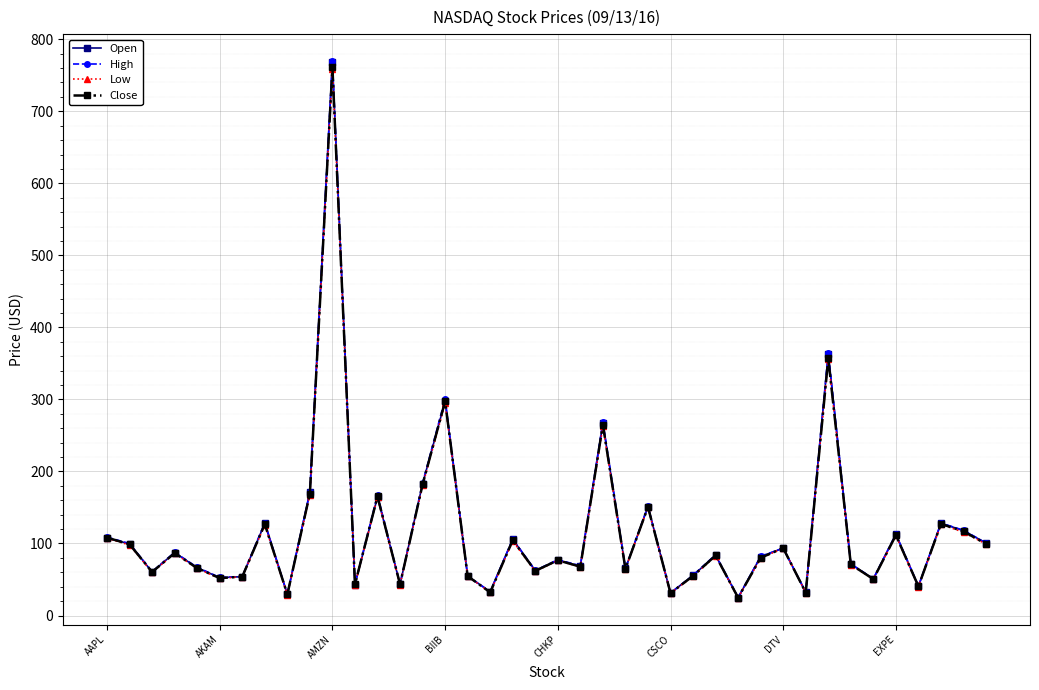

Which series has the widest spread of values?

High